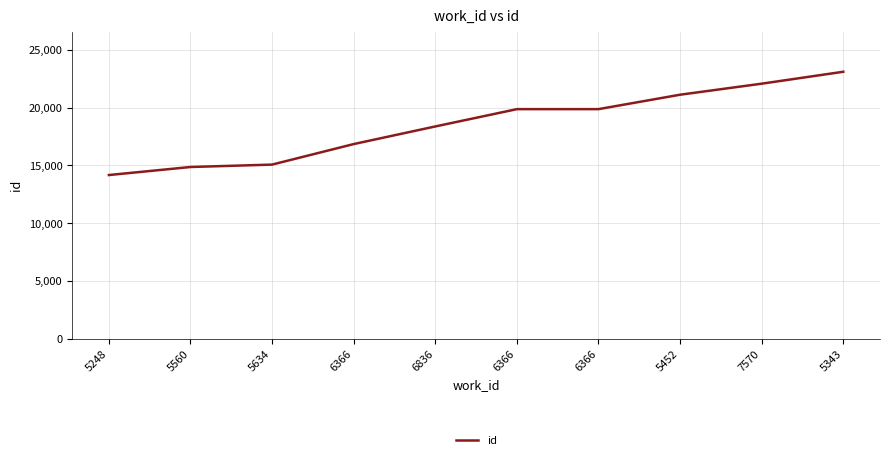

Reading left to right, list all the values displayed in this chart.

14161	14856	15064	16838	18361	19858	19859	21105	22059	23090